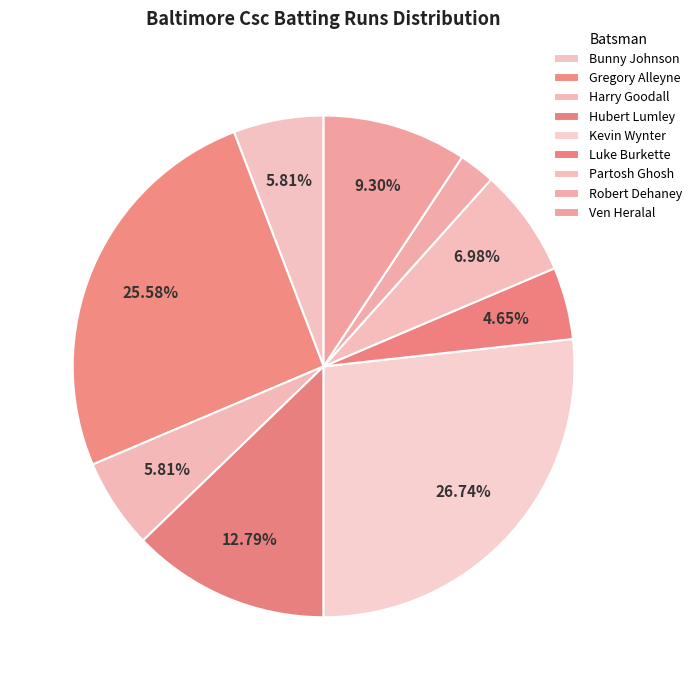

Count the number of slices in the pie.

9